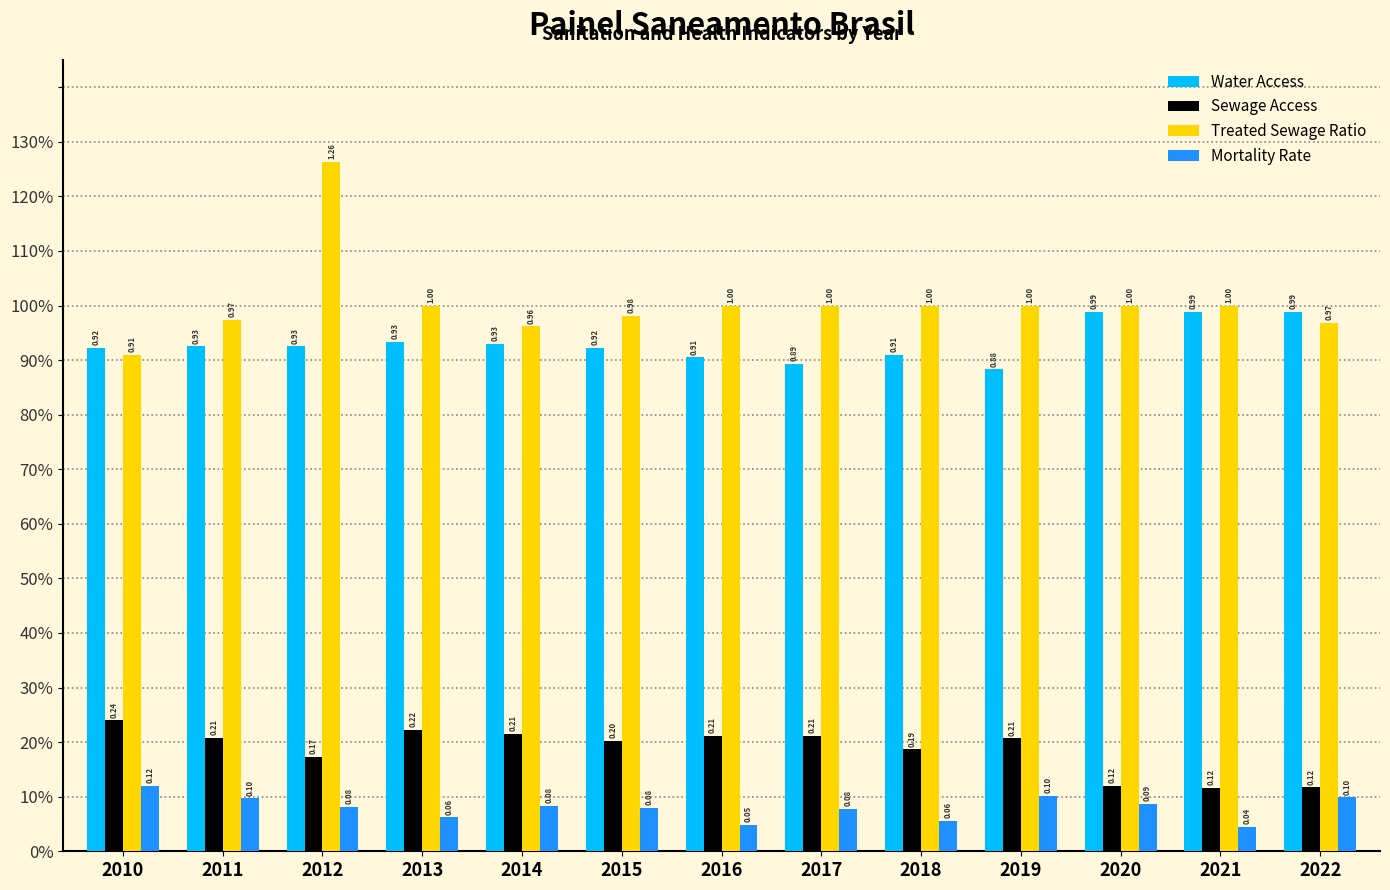

What is the difference between the Treated Sewage Ratio values at 2017 and 2012?

0.3